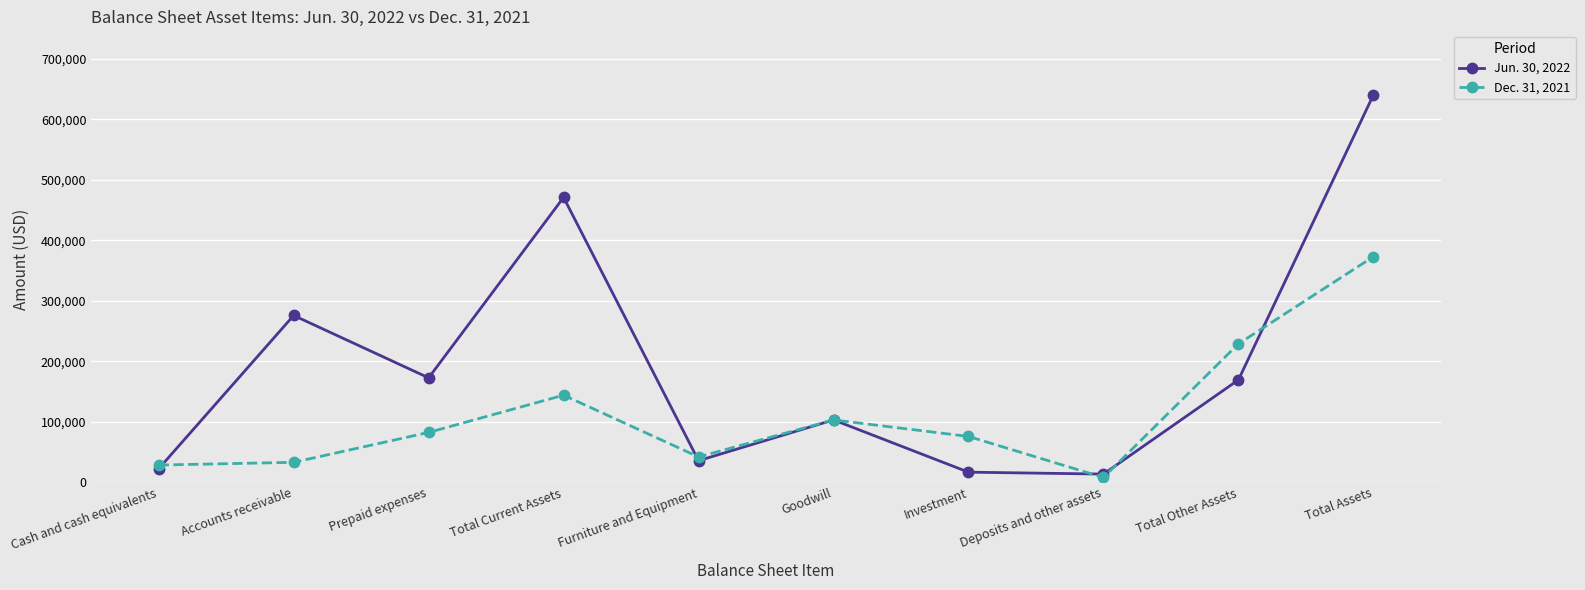

How many interior local valleys does the Jun. 30, 2022 series have?

3